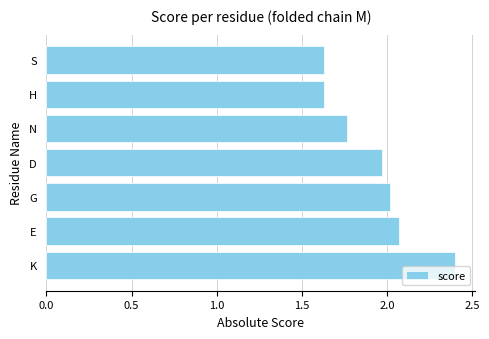

What is the difference between the second highest and second lowest values?

0.4